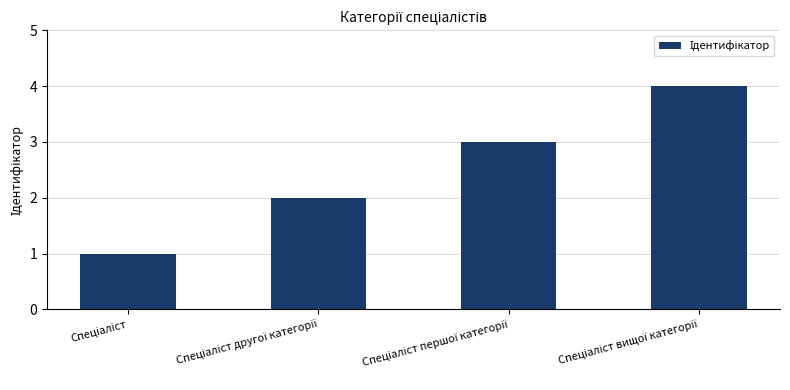

What is the maximum value shown in the chart?

4